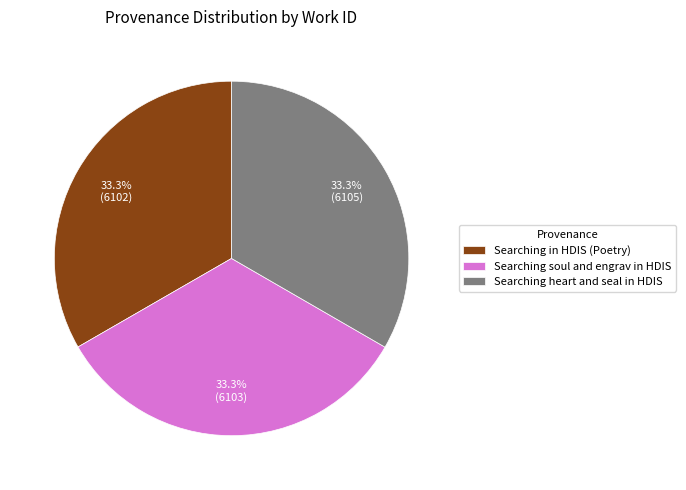

What is the ratio of the value at Searching soul and engrav in HDIS to the value at Searching heart and seal in HDIS?

1.0